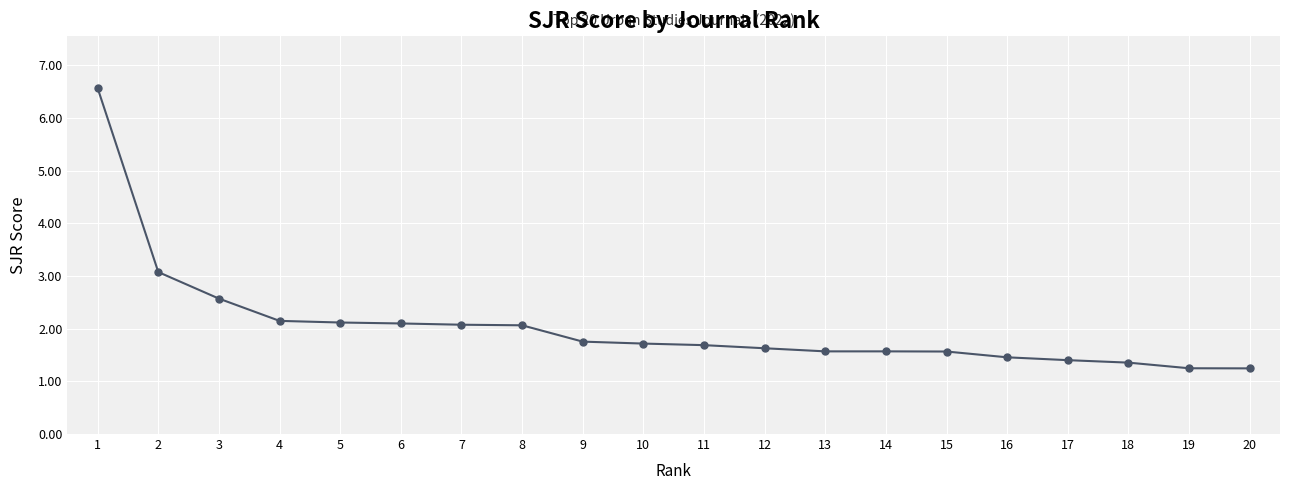

Reading left to right, list all the values displayed in this chart.

6.6	3.1	2.6	2.1	2.1	2.1	2.1	2.1	1.8	1.7	1.7	1.6	1.6	1.6	1.6	1.5	1.4	1.4	1.2	1.2